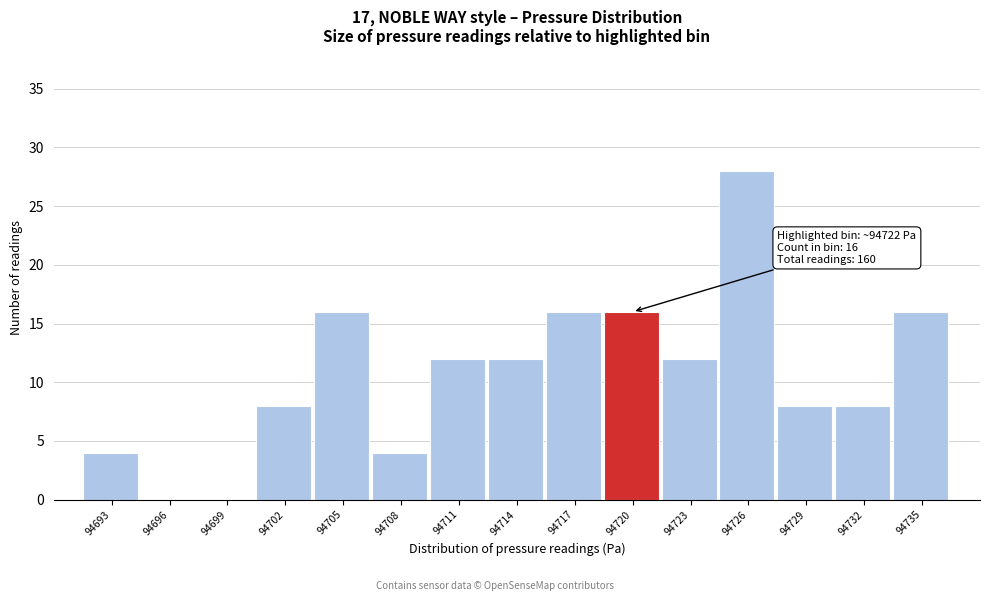

Reading left to right, transcribe all the data shown in this chart.

94693=4	94696=0	94699=0	94702=8	94705=16	94708=4	94711=12	94714=12	94717=16	94720=16	94723=12	94726=28	94729=8	94732=8	94735=16